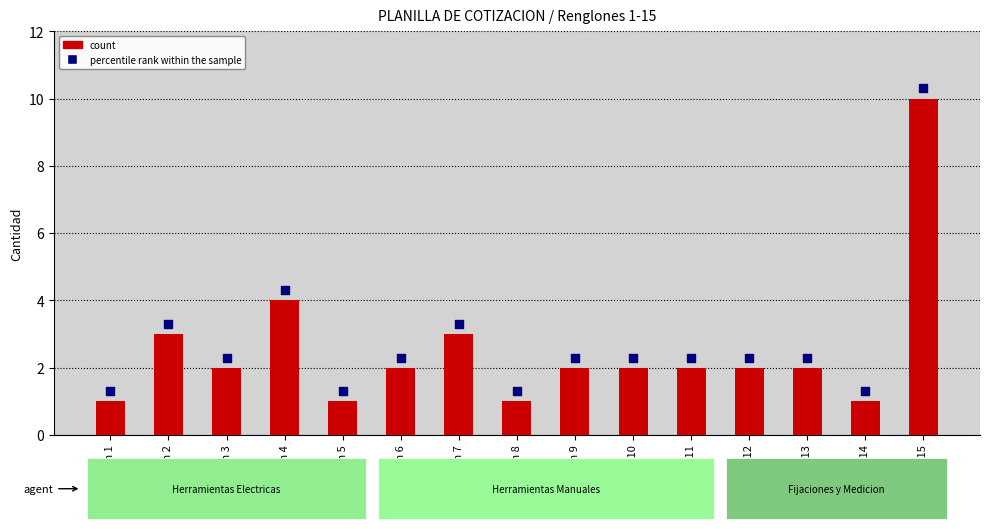

At how many categories does at least one series exceed 2?

11